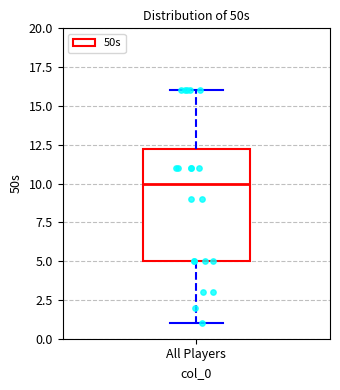

Read this box plot against the y-axis: the position of the median line, the range covered by the box, and the ends of both whiskers. The values are not printed on the chart, so give them approximately, as read against the axis.

median 10.0, box 5.0 to 12.5, whiskers 1.0 to 16.0